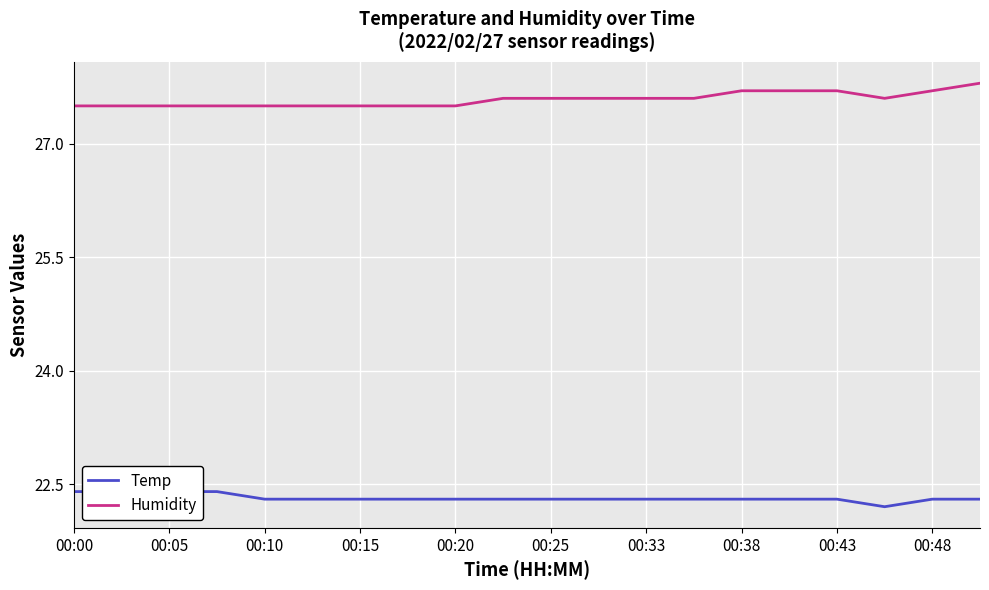

Is it true that Humidity equals 27.5 at 00:20?

True